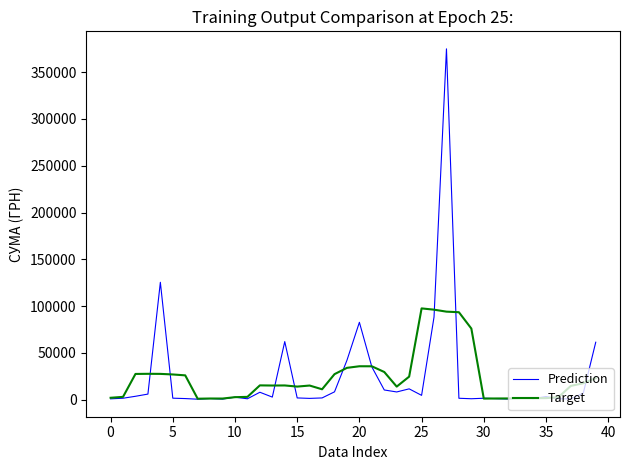

True or false: Prediction has more than 1 interior local peaks.

True